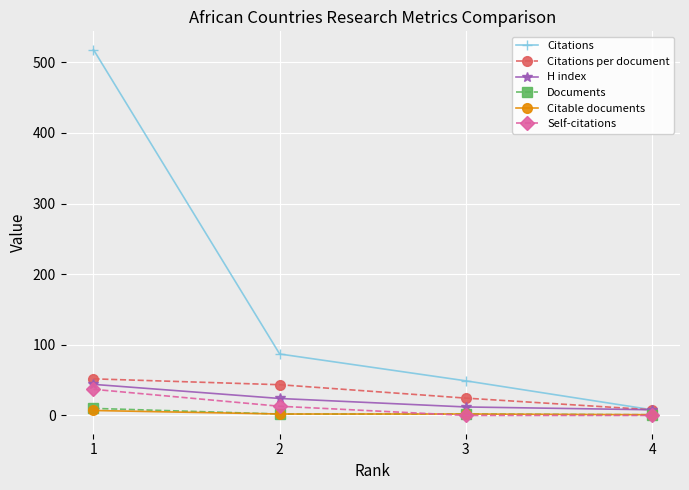

At which label does Citations per document reach its peak?

1